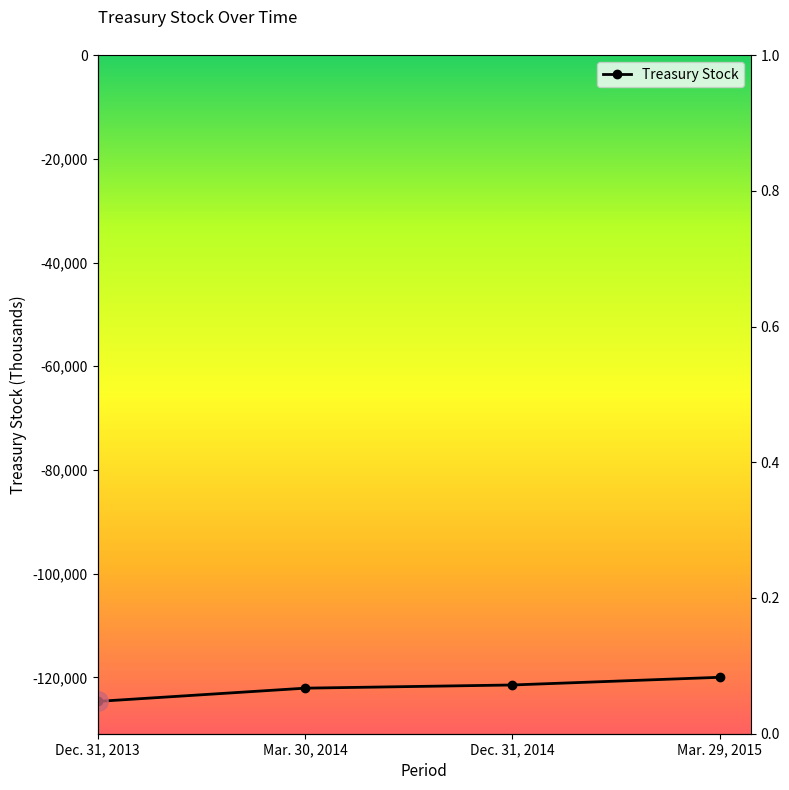

What is the difference between the values at Mar. 29, 2015 and Dec. 31, 2014?

1481